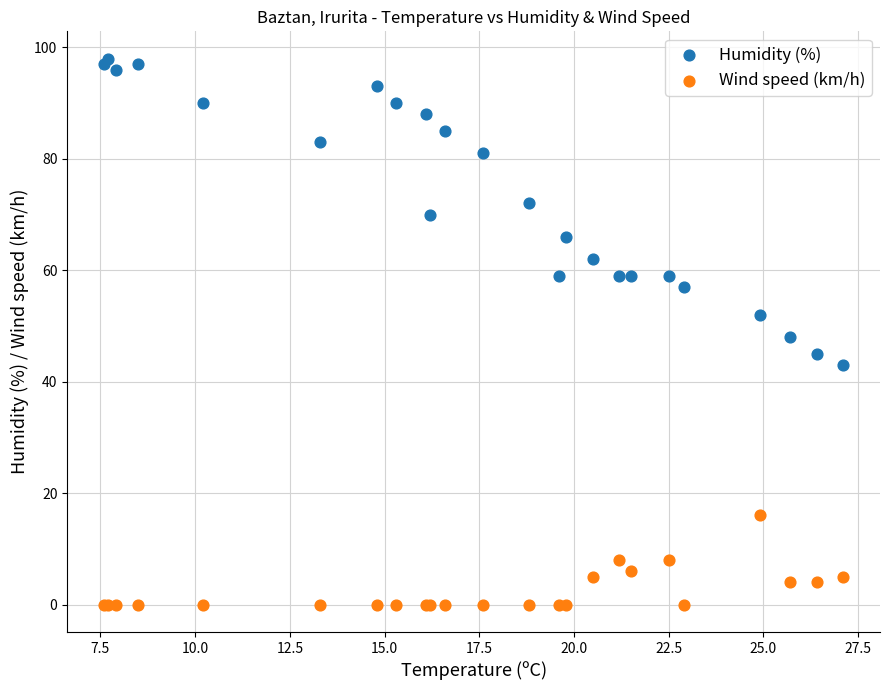

Which series contains the highest Y value?

Humidity (%)